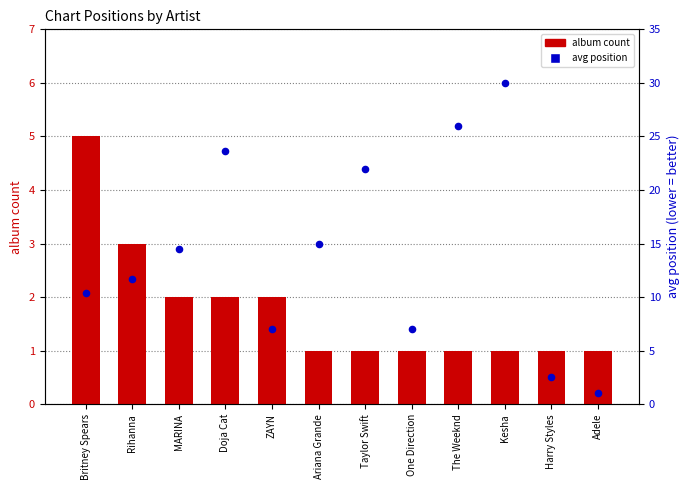

Which series reaches the maximum Y coordinate?

avg position